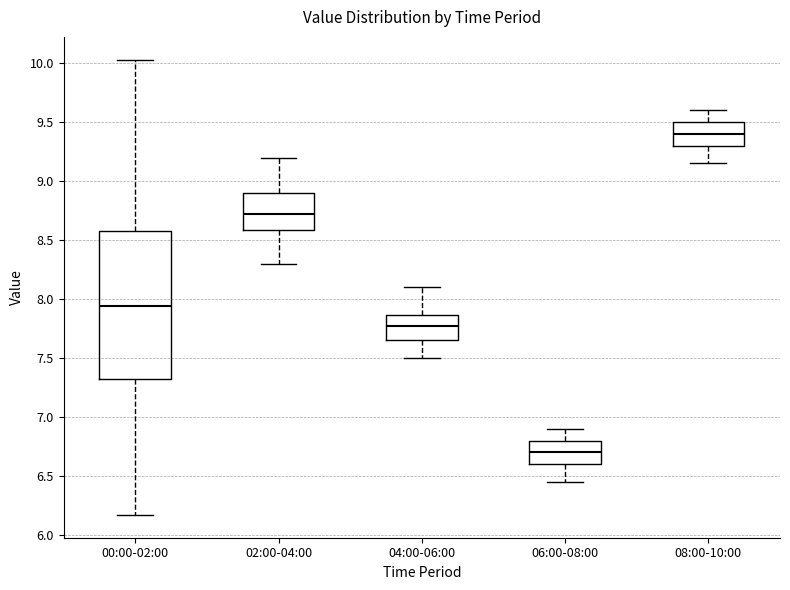

Which box has the highest median line?

08:00-10:00